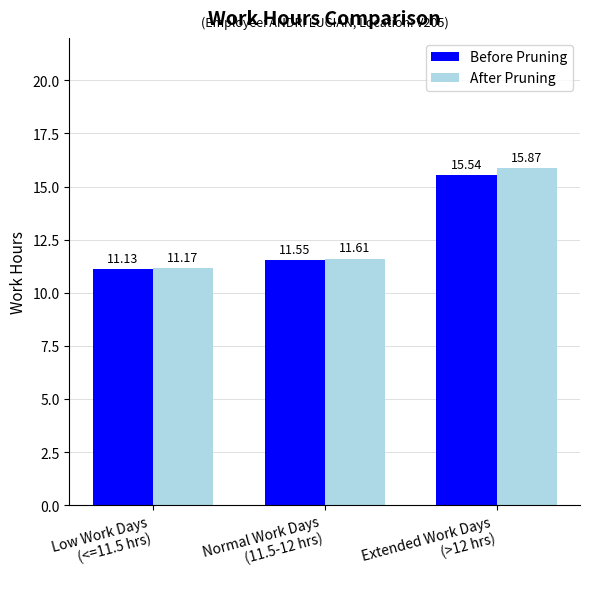

What is the sum of all Before Pruning values?

38.2